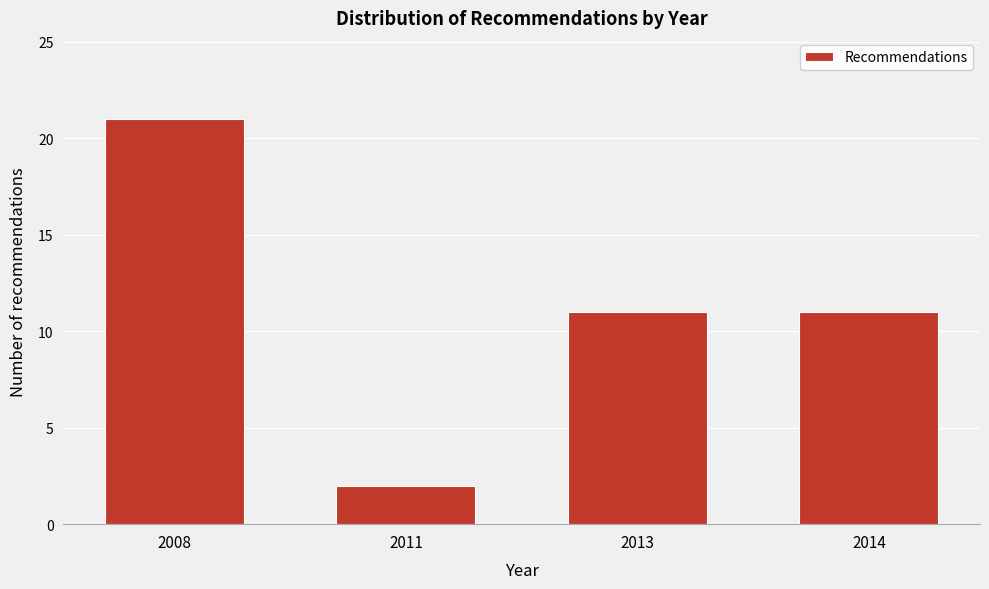

Reading left to right, what are all the values shown in this chart?

2008=21	2011=2	2013=11	2014=11